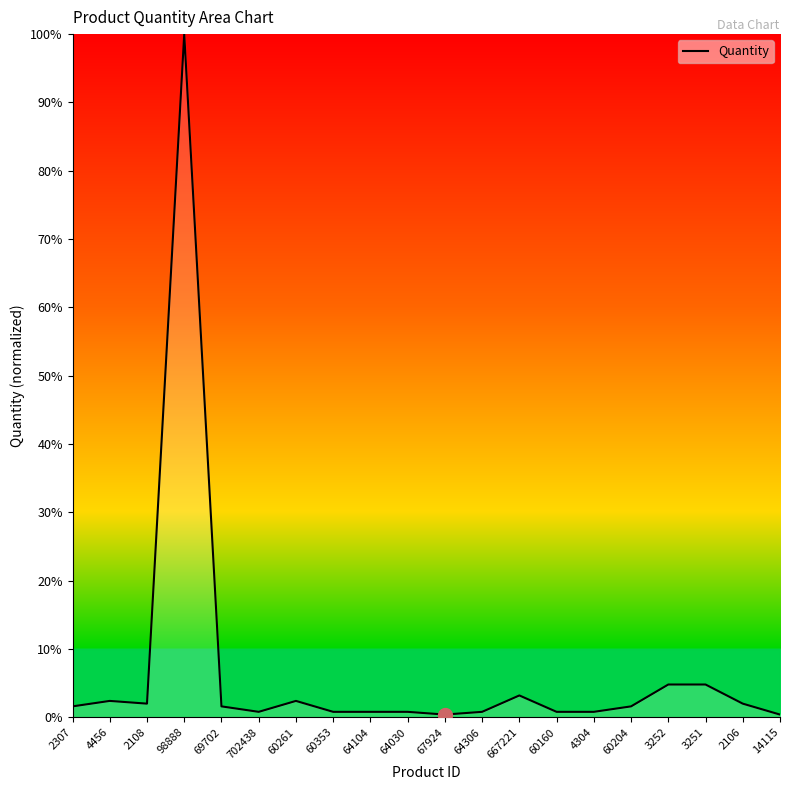

What position from the left is 60204?

16